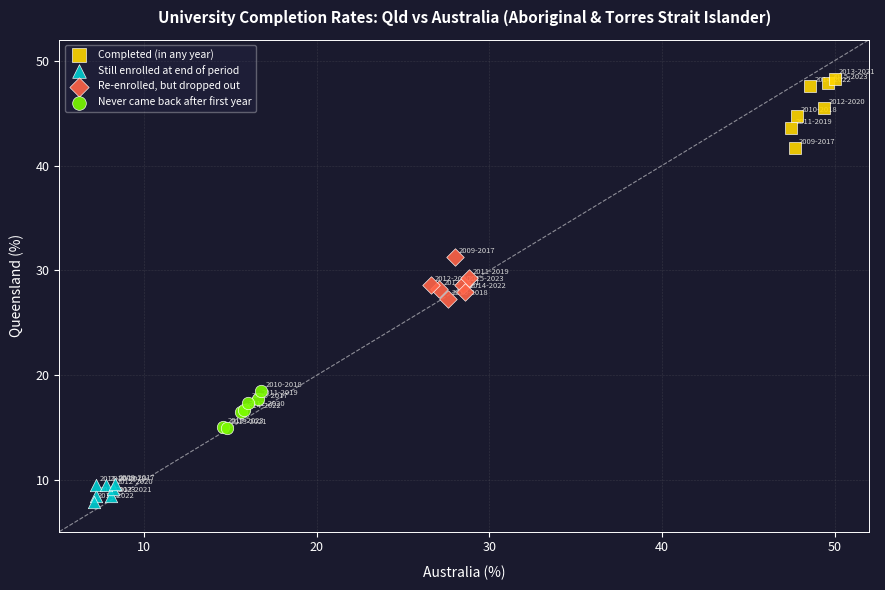

Which series reaches the minimum Y coordinate?

Still enrolled at end of period